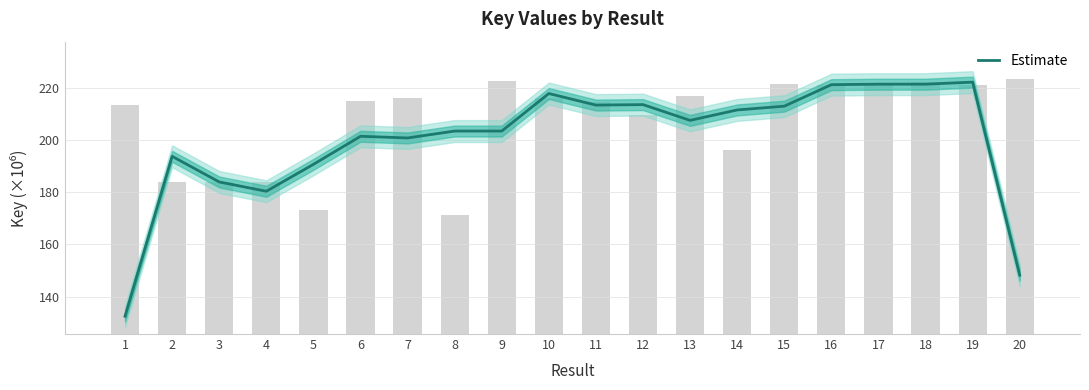

What is the greatest value displayed?

222.2